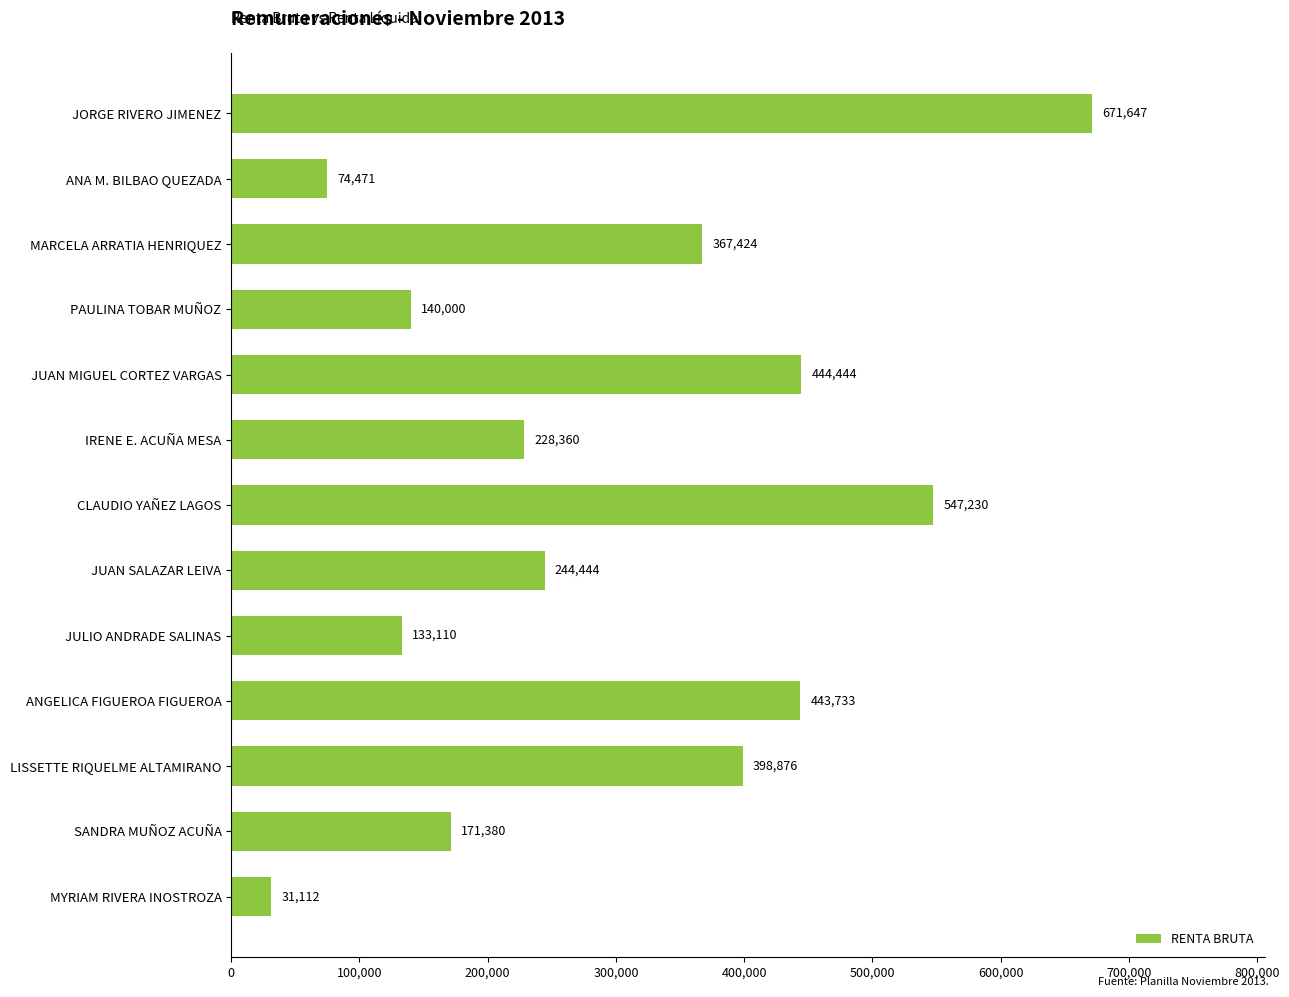

What is the difference between the maximum and minimum values?

640535